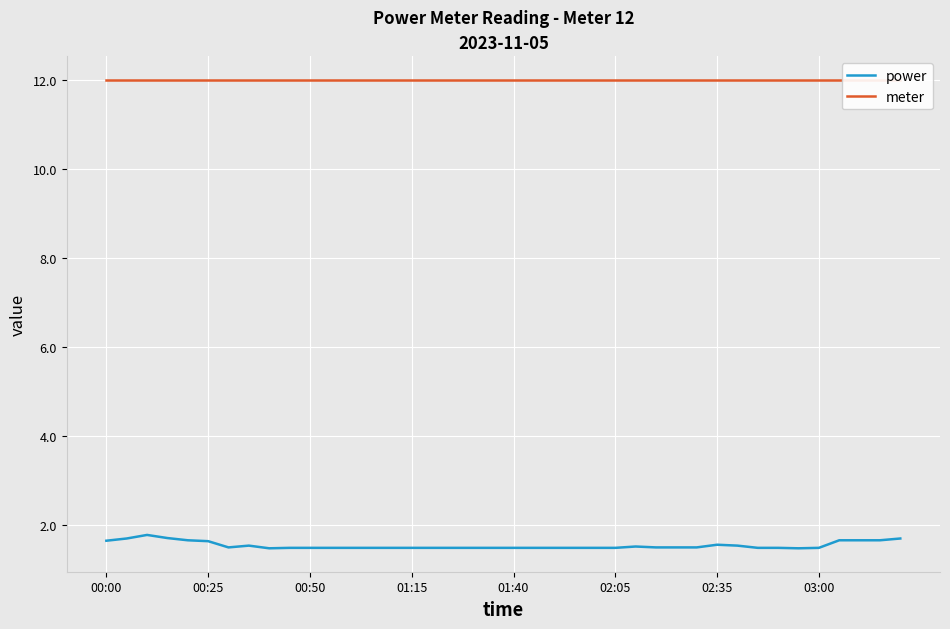

True or false: meter has more than 2 points higher than both neighbors.

False